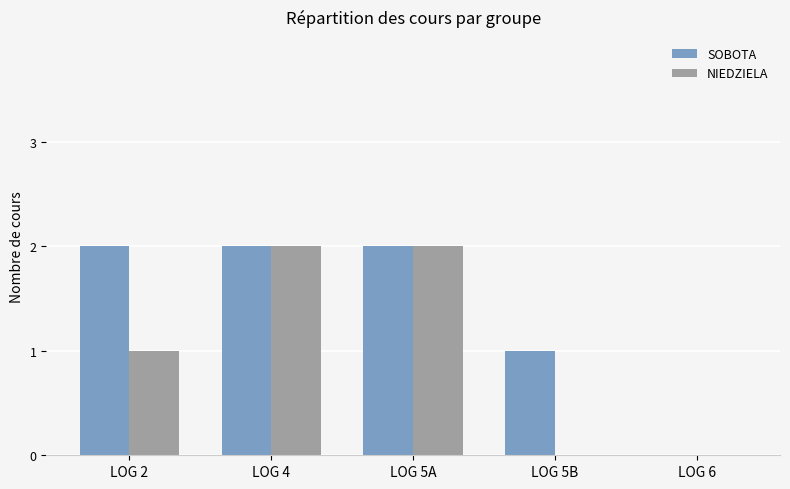

The value of NIEDZIELA at LOG 6 is 1. True or false?

False